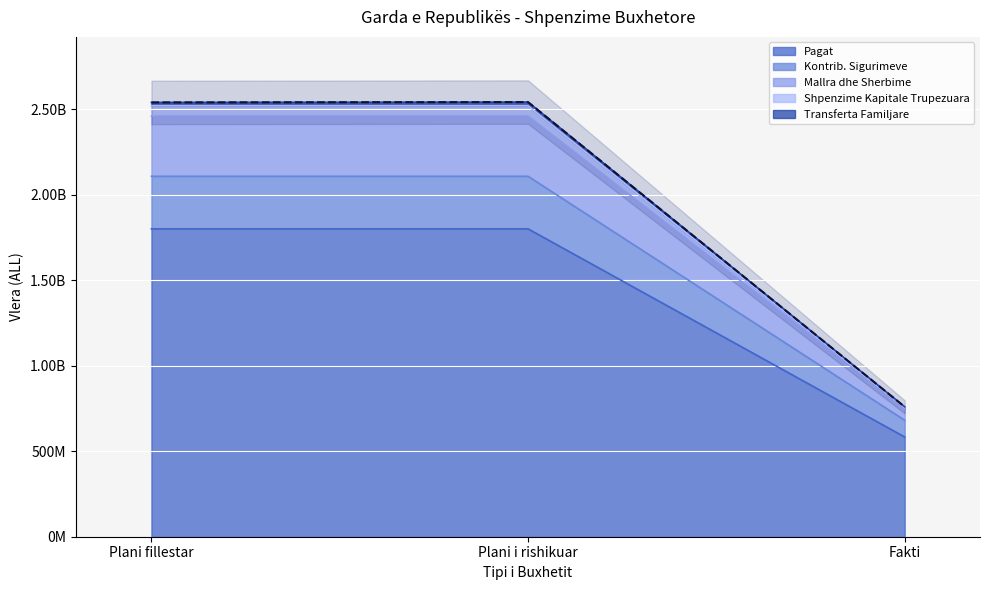

Reading left to right, what are all the values shown in this chart?

Pagat: 2108100000	2108100000	681357688
Kontrib. Sigurimeve: 2519800000	2519800000	753495868
Mallra dhe Sherbime: 1800690000	1800690000	583262215
Shpenzime Kapitale Trupezuara: 2459800000	2459800000	753495868
Transferta Familjare: 2540000000	2542000000	759742188